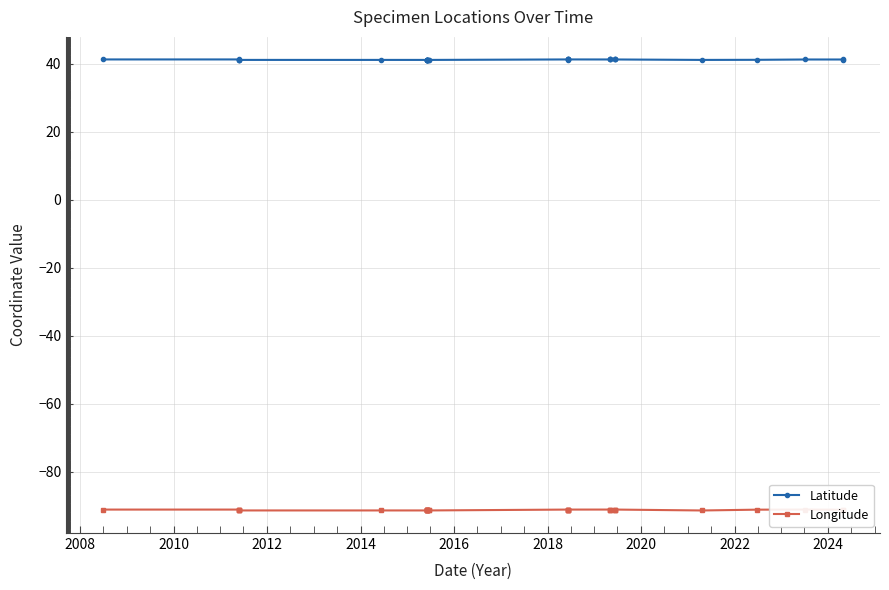

True or false: Latitude and Longitude intersect in this chart.

False